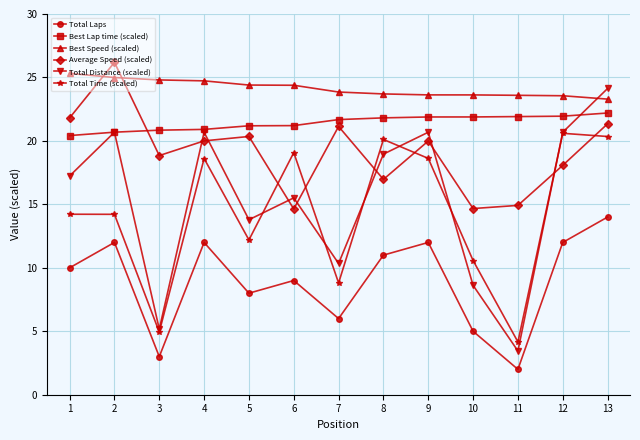

At how many categories does at least one series exceed 17?

13